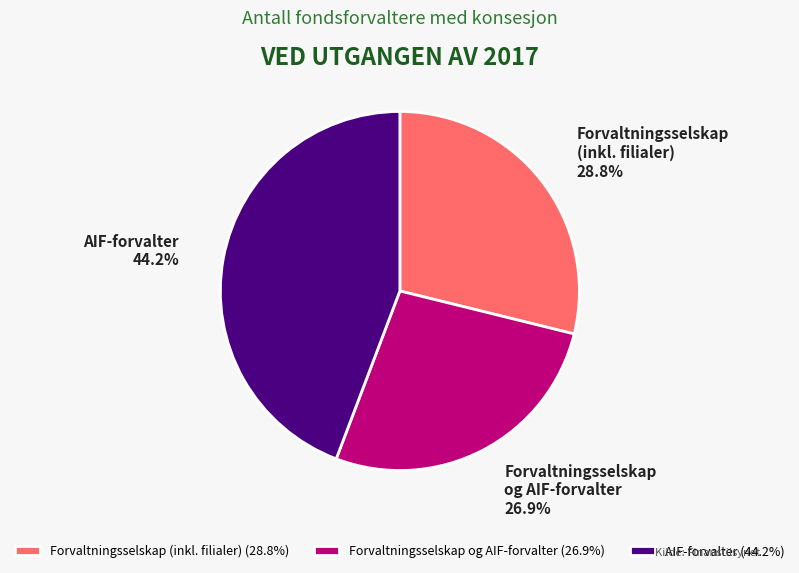

To the nearest percent, what is the difference between the largest and smallest slice percentages?

17%